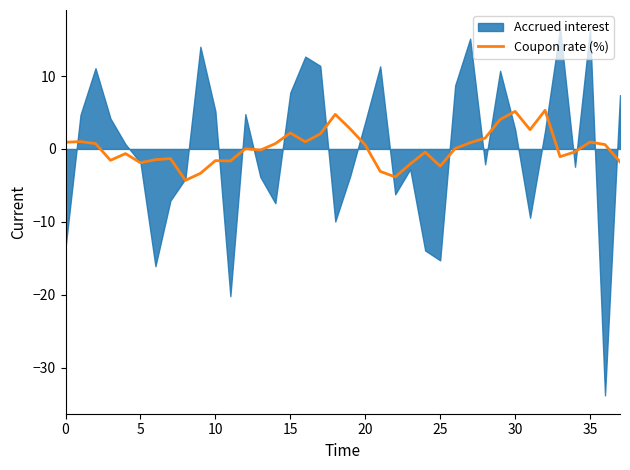

What is the highest value of the Coupon rate (%) series?

5.3